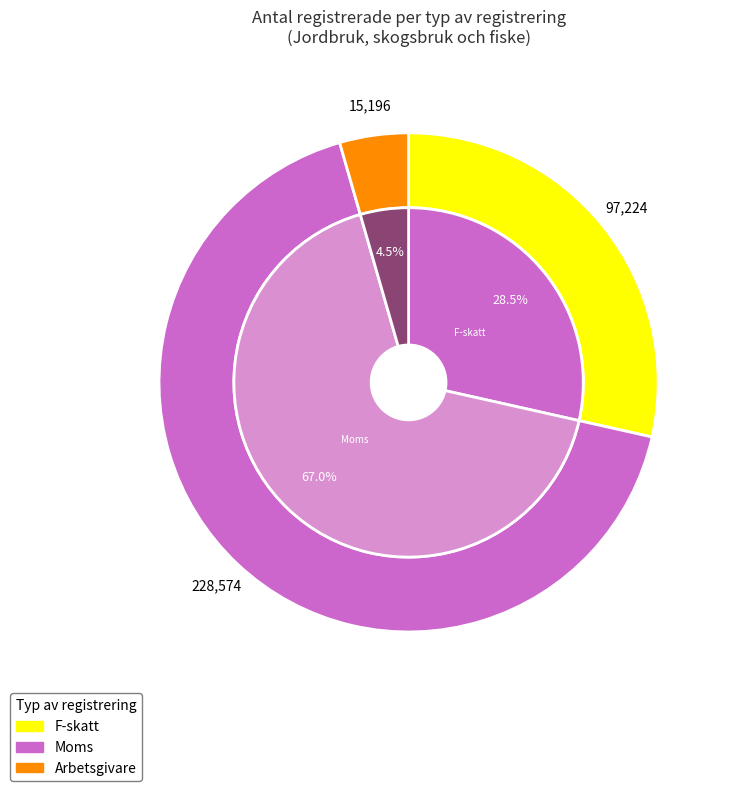

Which slice is the largest?

Moms